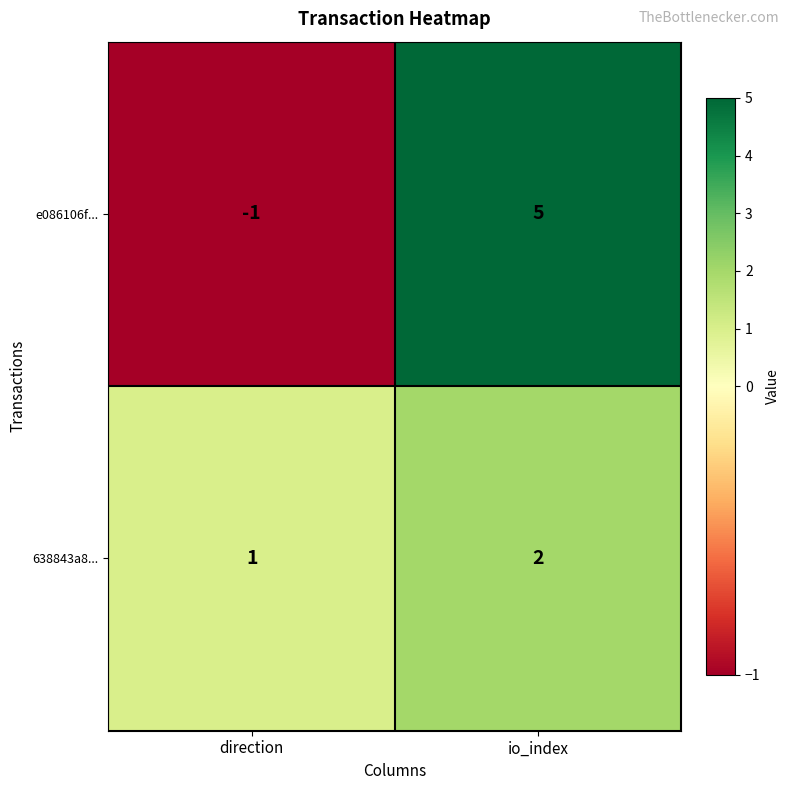

At which category does the chart reach its peak across all series?

io_index